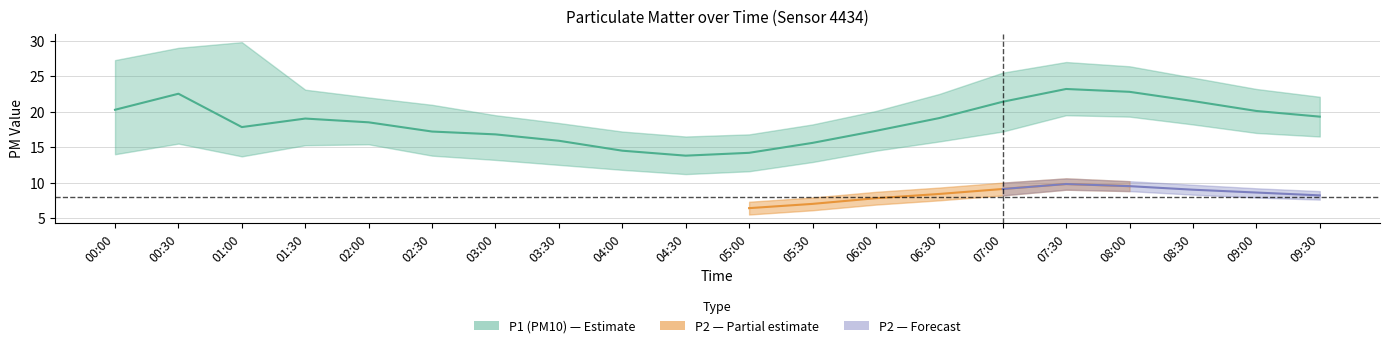

What is the label of the 9th point from the left?

04:00